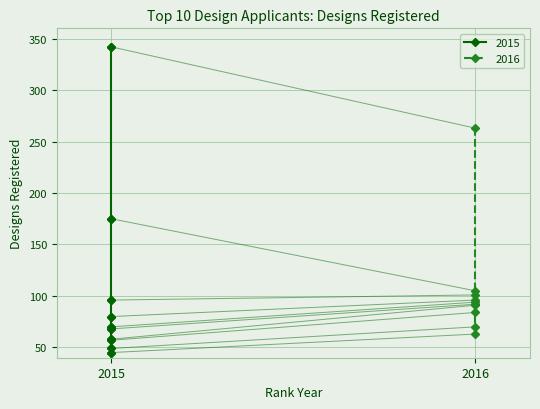

What is the value of the 2016 point at the 8th from the left?

84